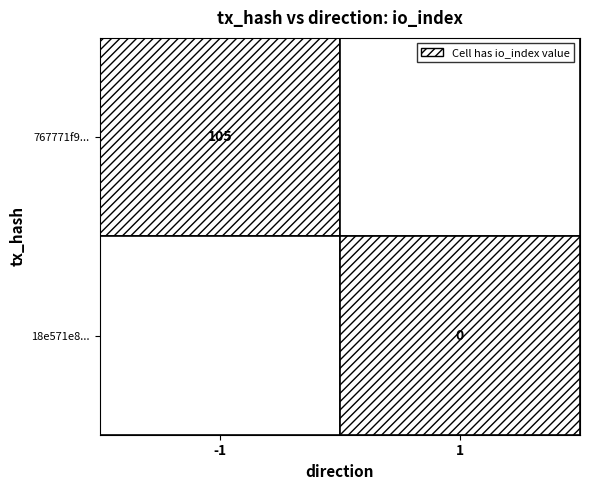

Which series has the largest range (max minus min)?

767771f95bd15c26e078c574c52f476981dae15